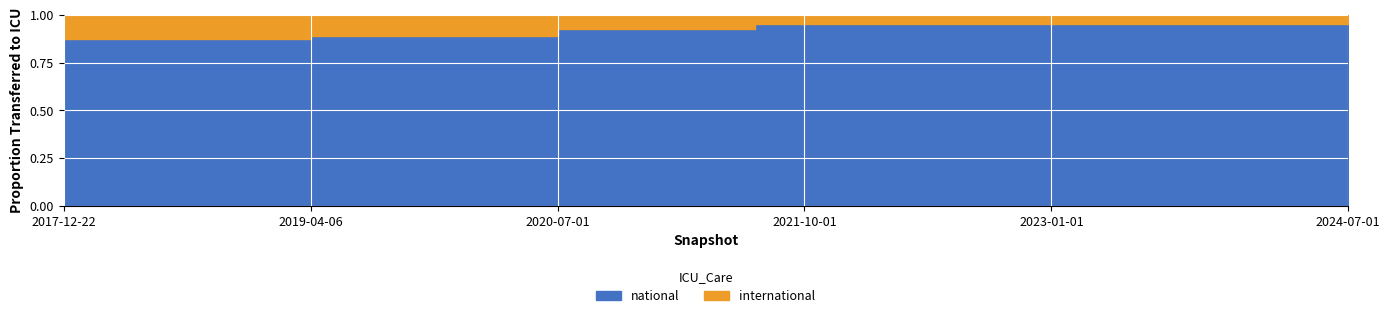

Does the chart display data point markers on the line(s)?

No